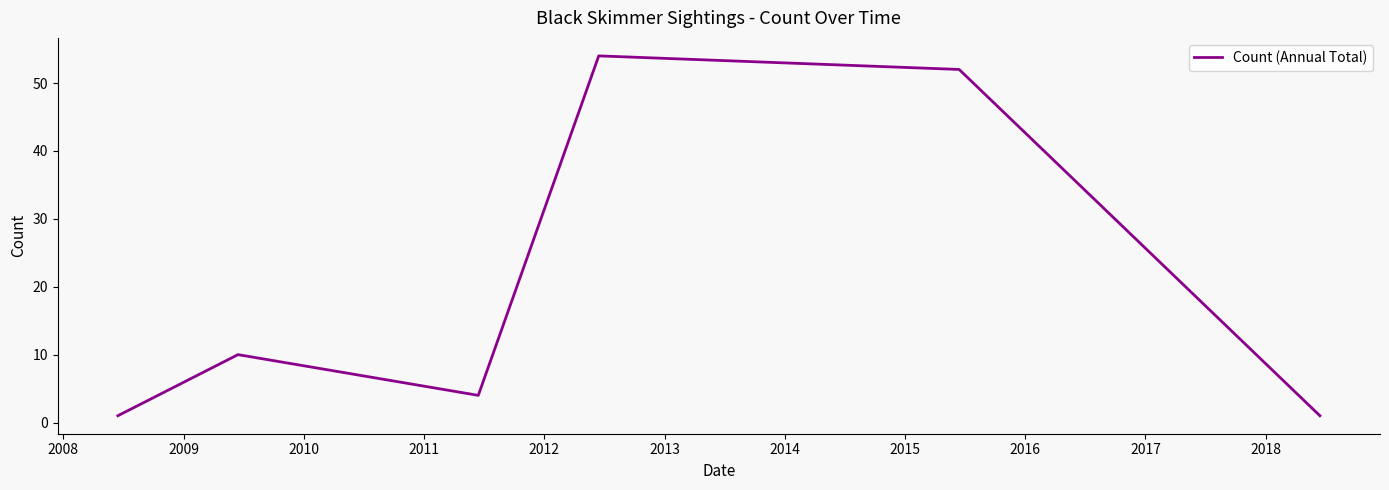

What is the difference between the maximum and minimum values?

53